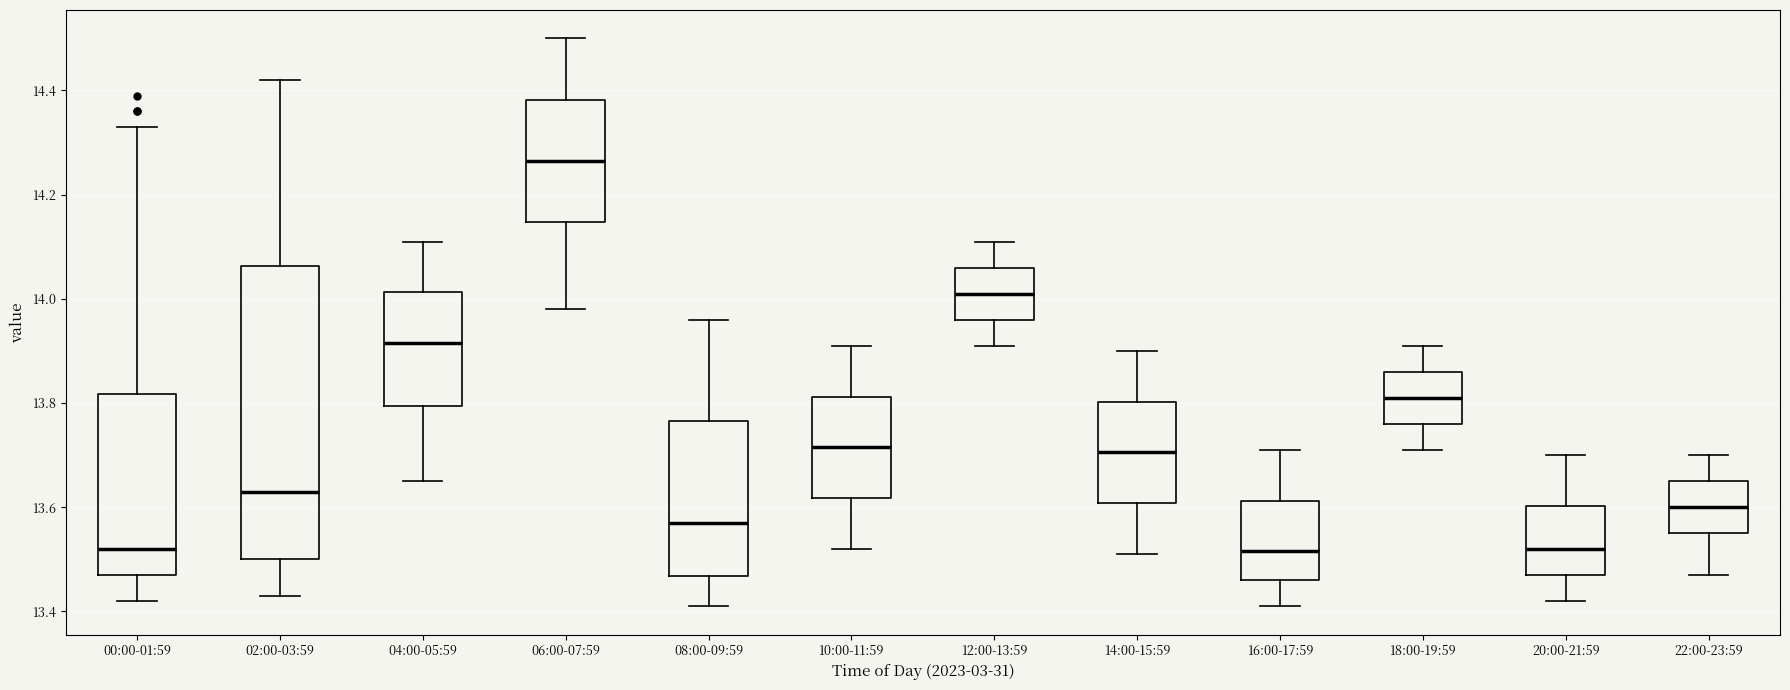

Reading left to right, transcribe this box plot: for each box, give where its median line is, the range the box spans, and where its two whiskers end, as read against the y-axis. The values are not printed on the chart, so give them approximately, as read against the axis.

00:00-01:59: median 13.52, box 13.48 to 13.82, whiskers 13.42 to 14.34
02:00-03:59: median 13.64, box 13.50 to 14.06, whiskers 13.44 to 14.42
04:00-05:59: median 13.92, box 13.80 to 14.02, whiskers 13.66 to 14.12
06:00-07:59: median 14.26, box 14.14 to 14.38, whiskers 13.98 to 14.50
08:00-09:59: median 13.58, box 13.46 to 13.76, whiskers 13.42 to 13.96
10:00-11:59: median 13.72, box 13.62 to 13.82, whiskers 13.52 to 13.92
12:00-13:59: median 14.02, box 13.96 to 14.06, whiskers 13.92 to 14.12
14:00-15:59: median 13.70, box 13.60 to 13.80, whiskers 13.52 to 13.90
16:00-17:59: median 13.52, box 13.46 to 13.62, whiskers 13.42 to 13.72
18:00-19:59: median 13.82, box 13.76 to 13.86, whiskers 13.72 to 13.92
20:00-21:59: median 13.52, box 13.48 to 13.60, whiskers 13.42 to 13.70
22:00-23:59: median 13.60, box 13.56 to 13.66, whiskers 13.48 to 13.70